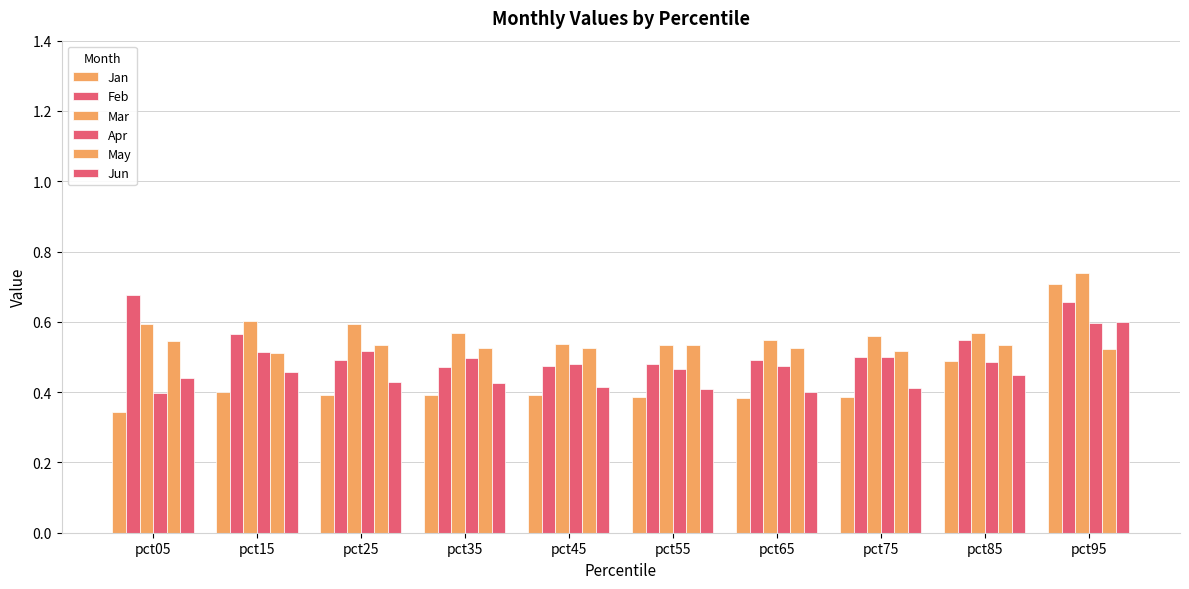

Which series has the widest spread of values?

Jan